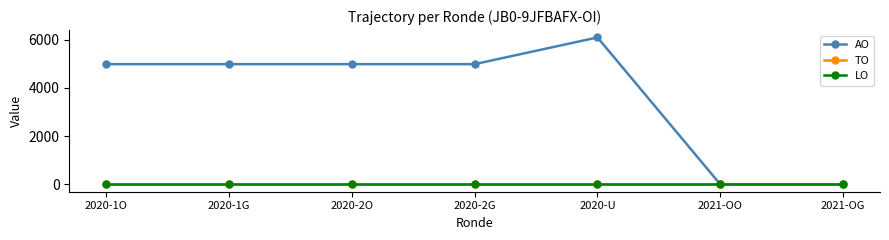

At which label does LO reach its peak?

2020-1O